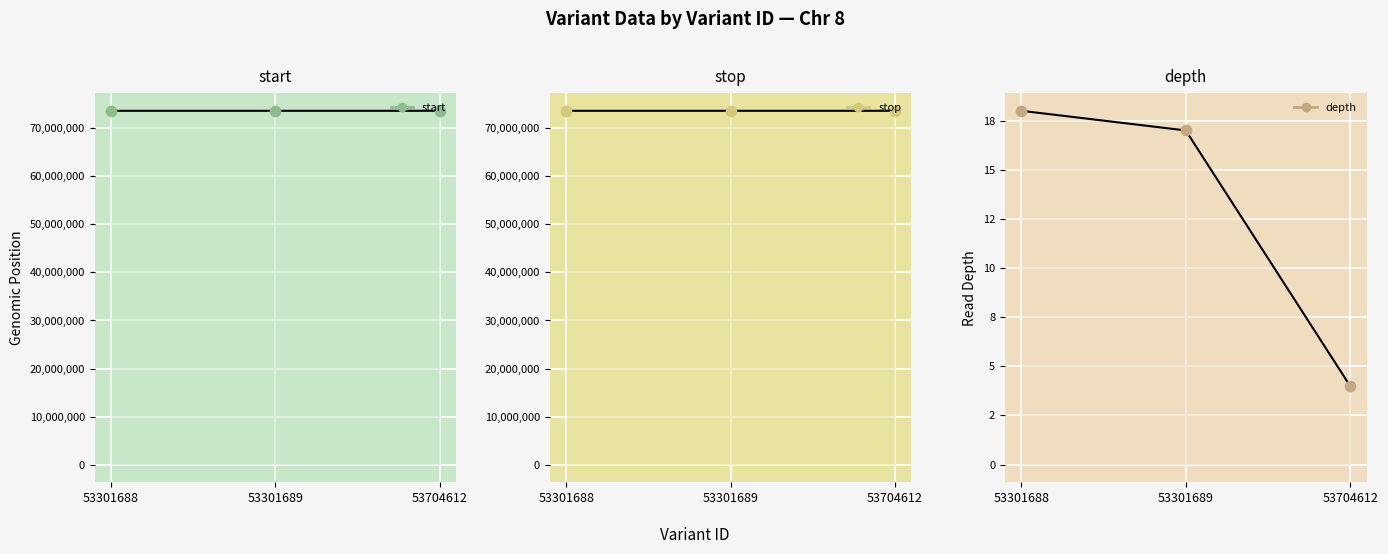

Which series has the largest total across all categories?

stop